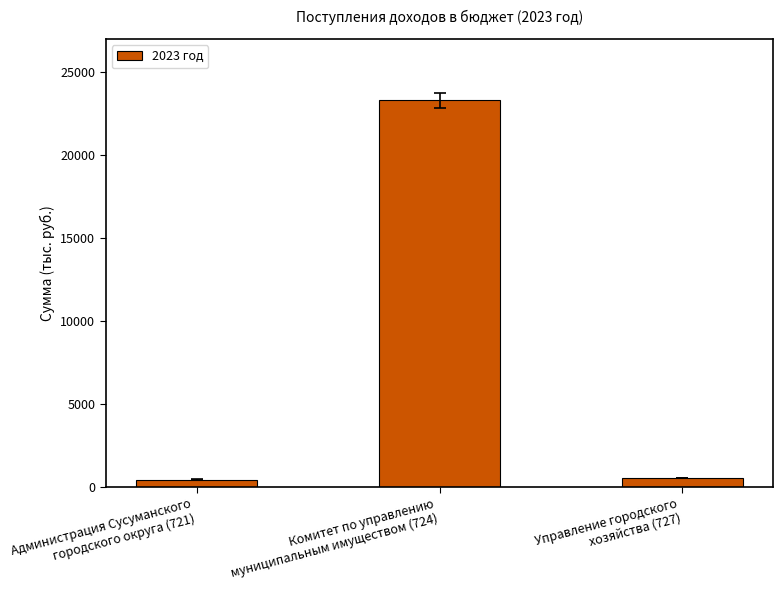

What is the greatest value displayed?

23300.0